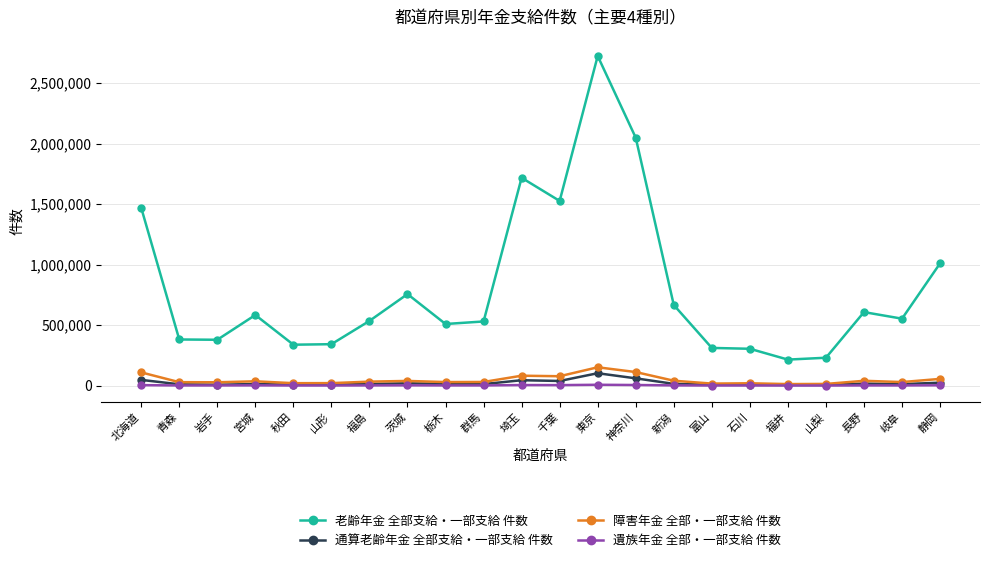

Is it true that 障害年金 全部・一部支給 件数 equals 12578 at 福井?

True